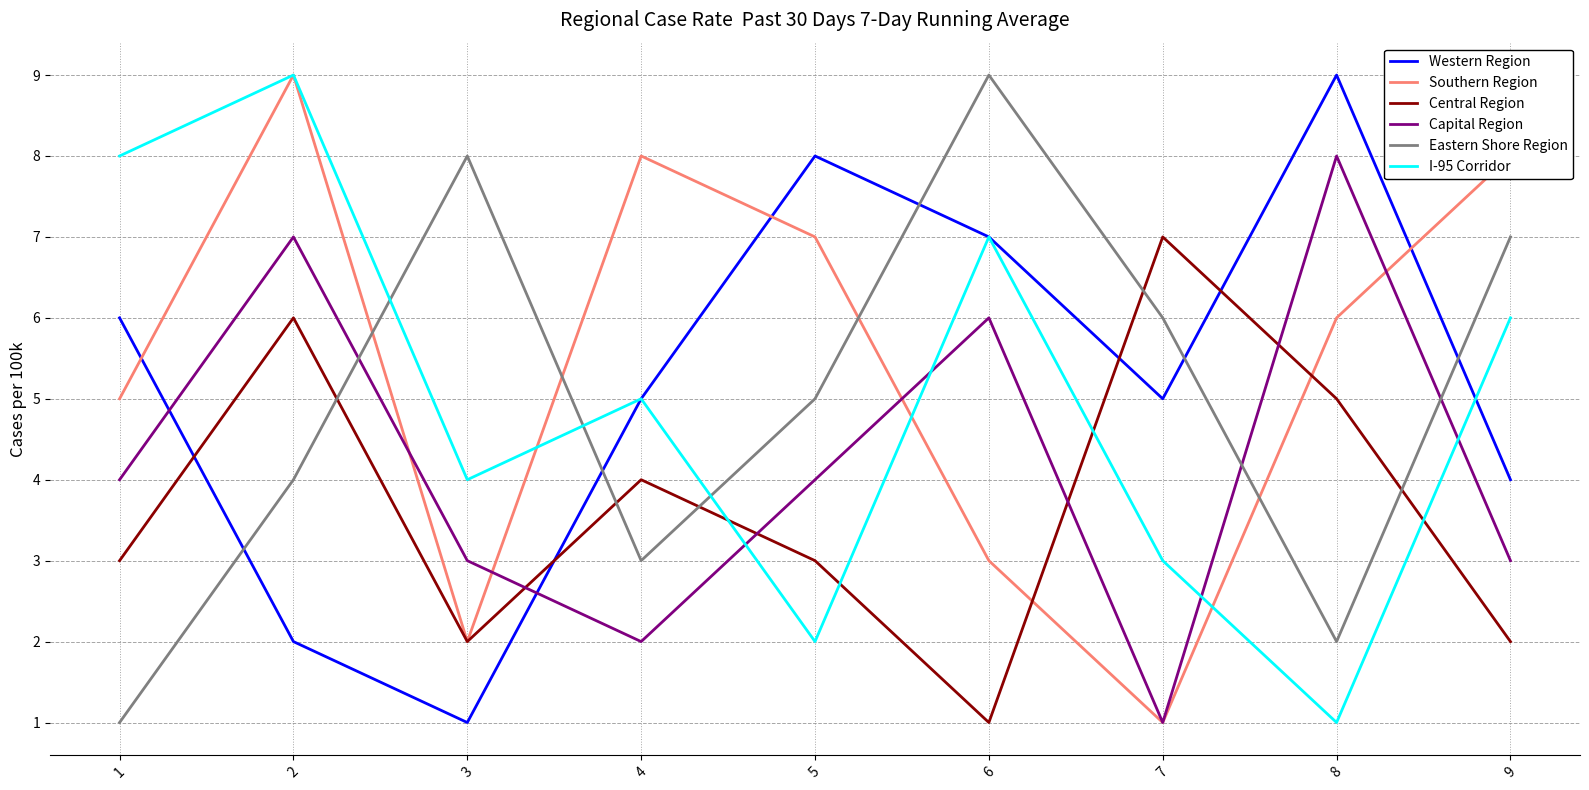

Reading right to left, transcribe all the data shown in this chart.

Western Region: 4	9	5	7	8	5	1	2	6
Southern Region: 8	6	1	3	7	8	2	9	5
Central Region: 2	5	7	1	3	4	2	6	3
Capital Region: 3	8	1	6	4	2	3	7	4
Eastern Shore Region: 7	2	6	9	5	3	8	4	1
I-95 Corridor: 6	1	3	7	2	5	4	9	8